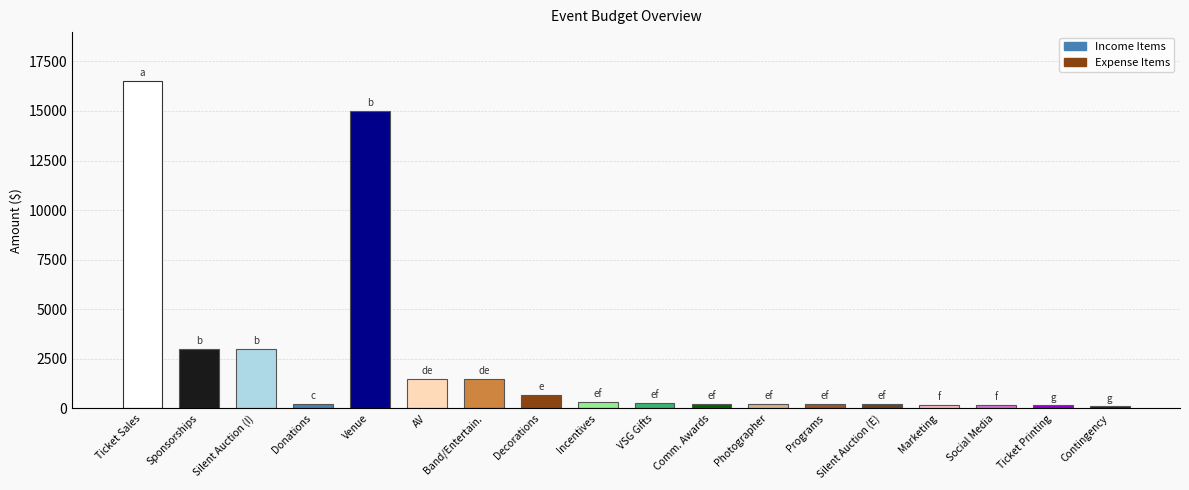

Which has a higher value, Silent Auction (E) or Venue?

Venue